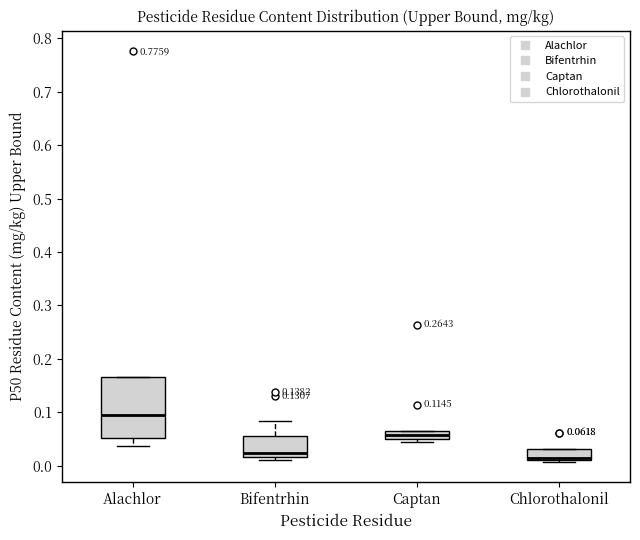

Which box is the tallest, from its lower edge to its upper edge?

Alachlor